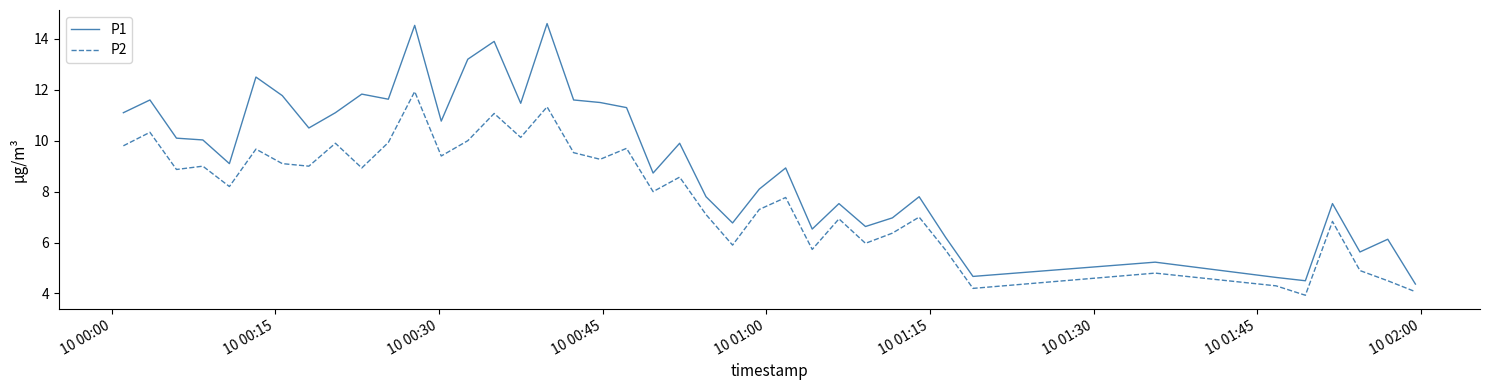

Which series has the largest range (max minus min)?

P1